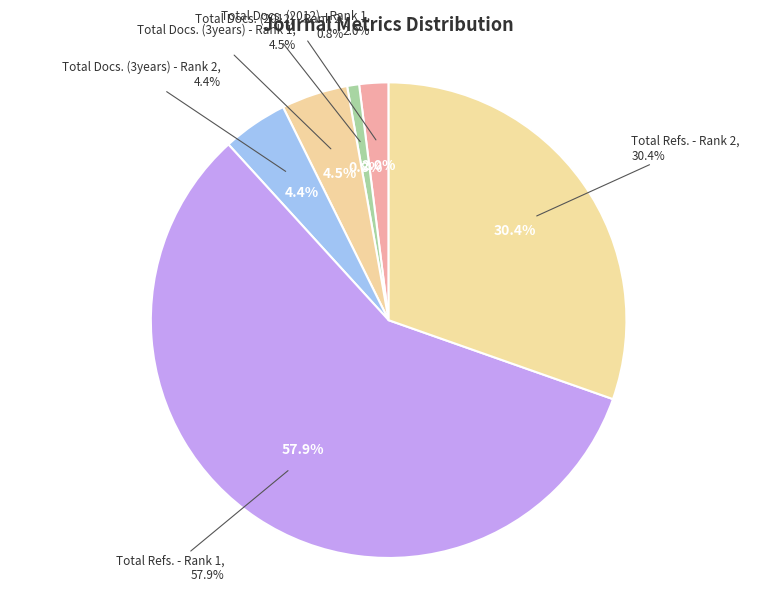

Combined, what portion of the pie is Total Docs. (3years) - Rank 1 and Total Refs. - Rank 1?

62.4%